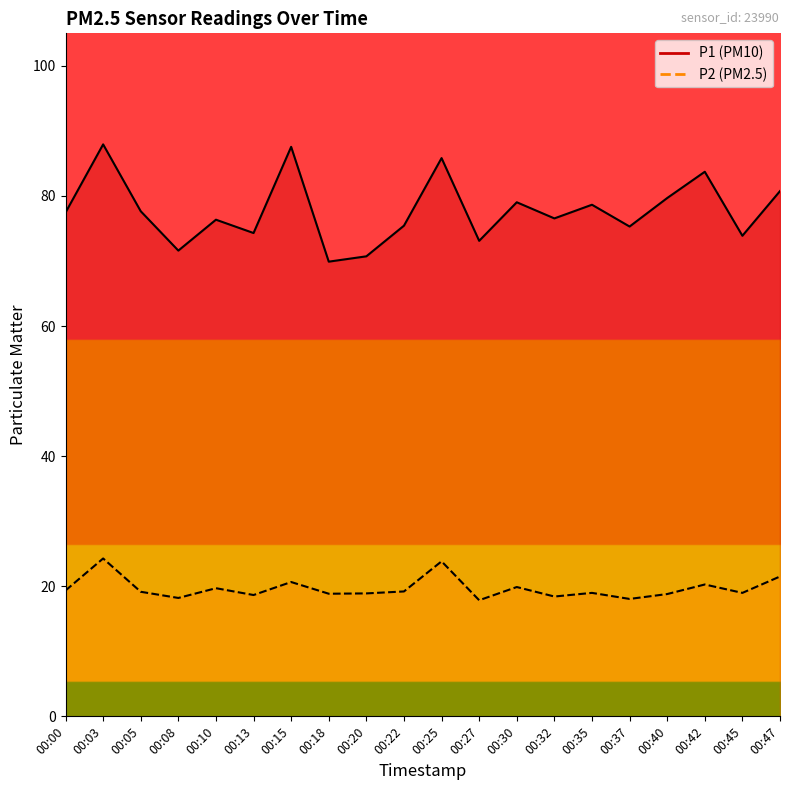

How many lines are shown in the chart?

2